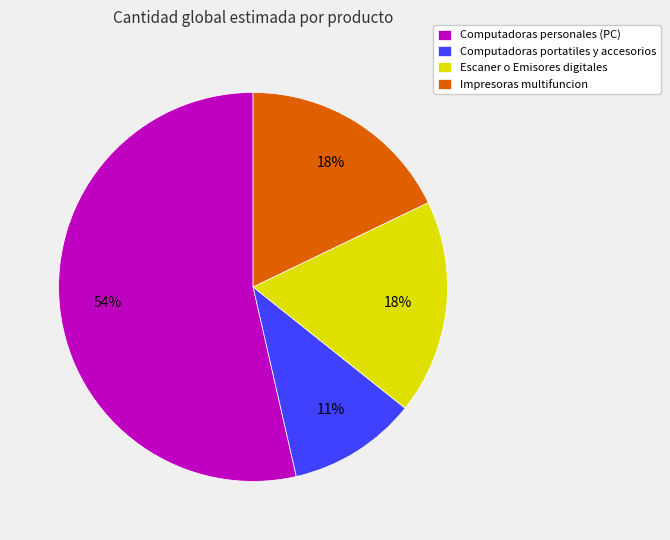

True or false: Computadoras portatiles y accesorios accounts for 11% of the total.

True